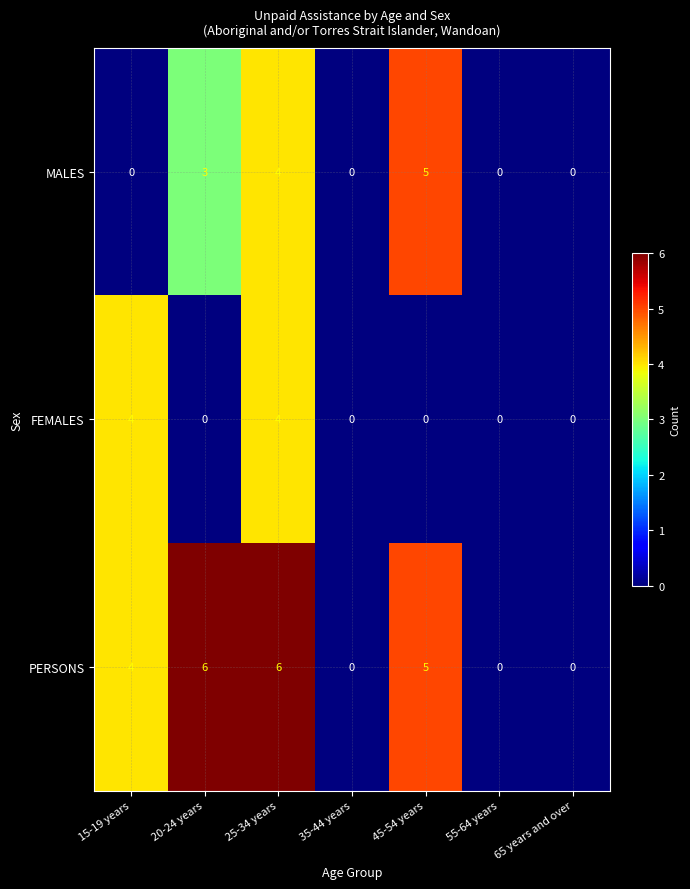

What is the maximum value shown in the chart?

6